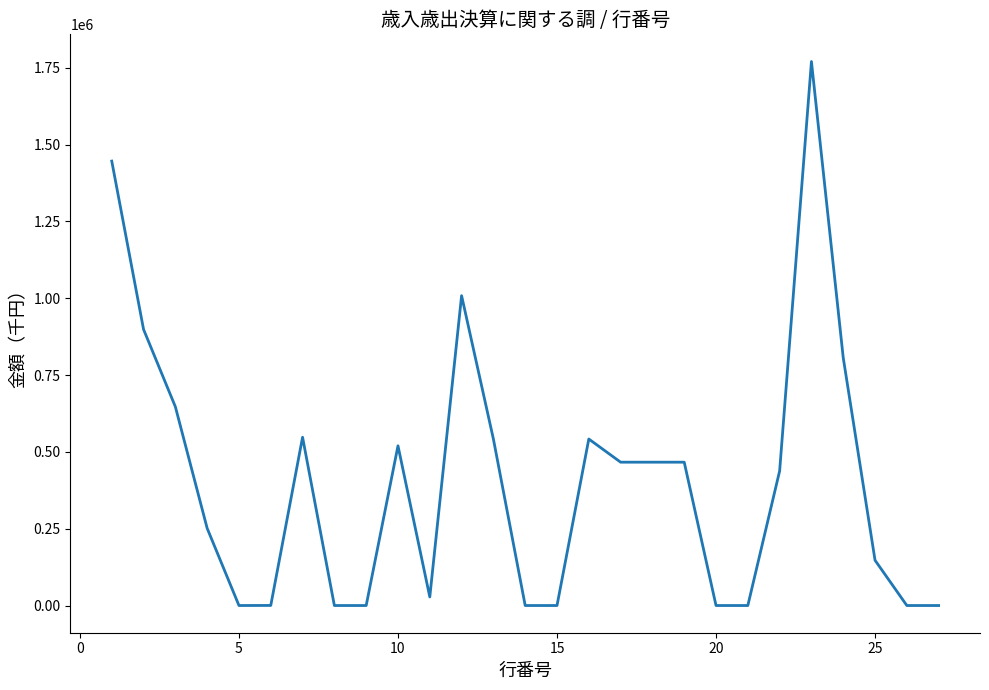

What is the difference between the maximum and minimum values?

1770270